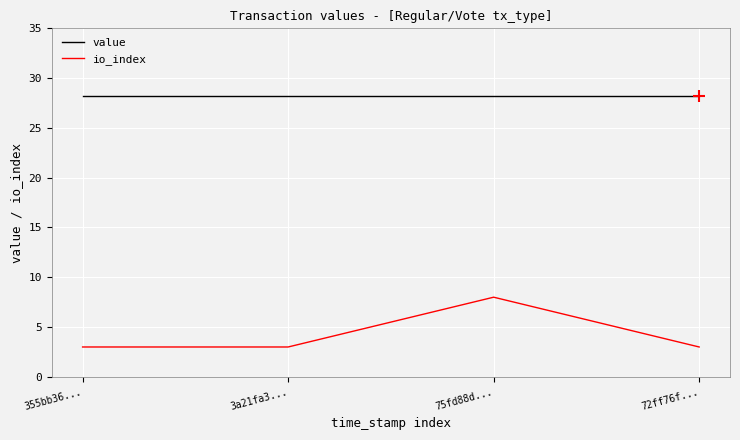

List the series in order of their peak value, highest first.

value, io_index